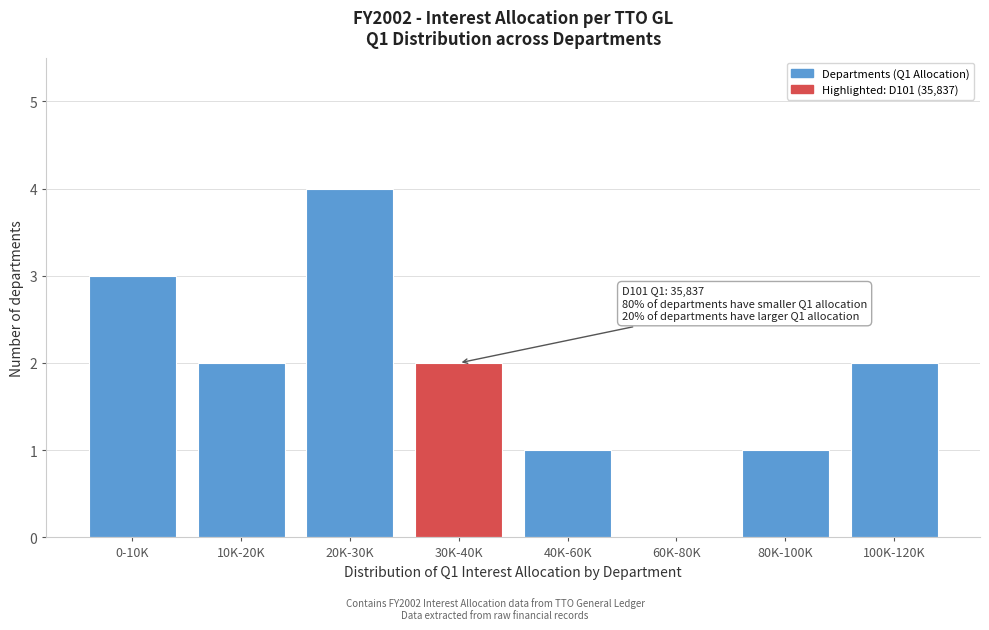

Reading left to right, list all the values displayed in this chart.

0-10K=3	10K-20K=2	20K-30K=4	30K-40K=2	40K-60K=1	60K-80K=0	80K-100K=1	100K-120K=2